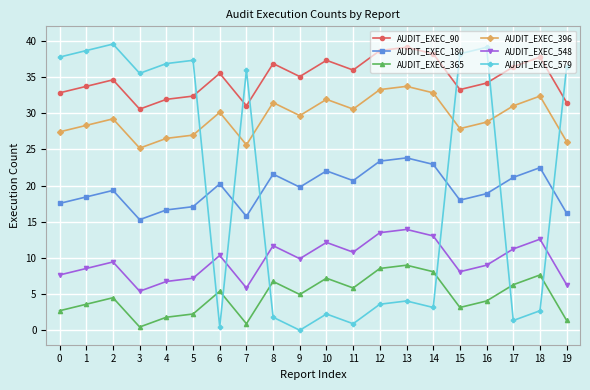

Rank the series at 9 from highest to lowest value.

AUDIT_EXEC_90, AUDIT_EXEC_396, AUDIT_EXEC_180, AUDIT_EXEC_548, AUDIT_EXEC_365, AUDIT_EXEC_579